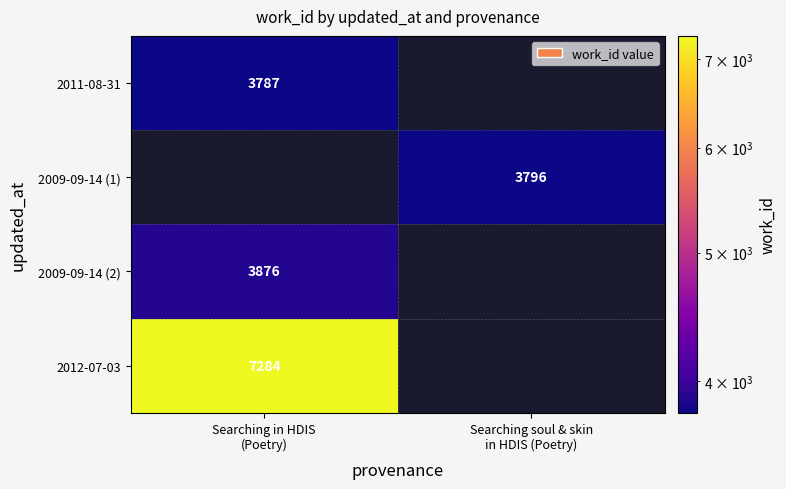

At how many categories does at least one series exceed 4812?

1